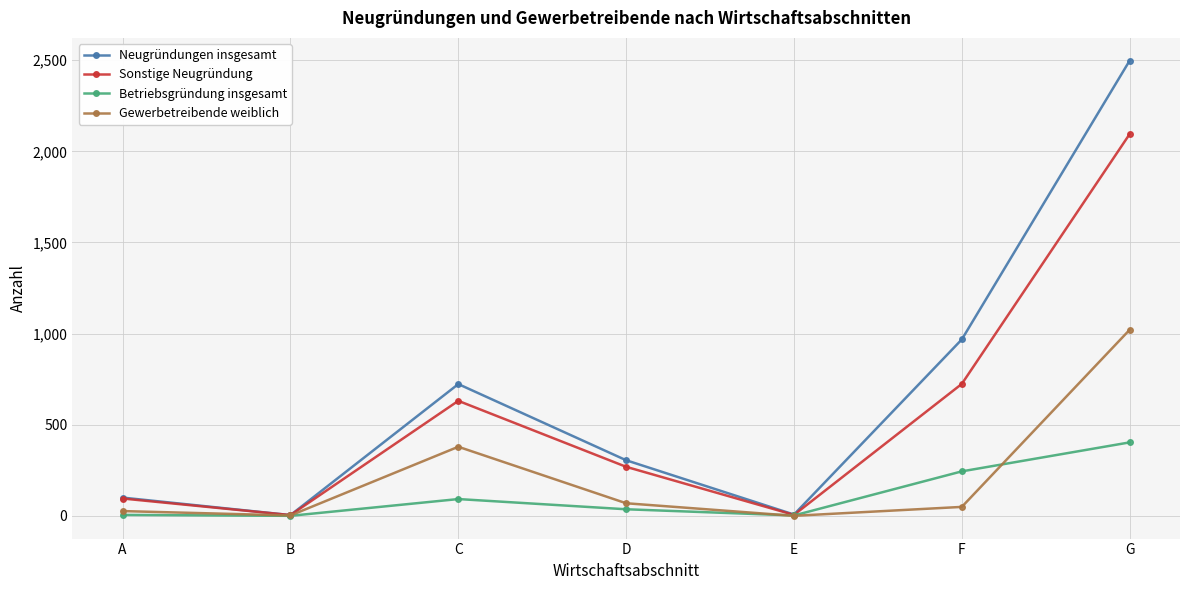

At how many categories does at least one series exceed 888?

2